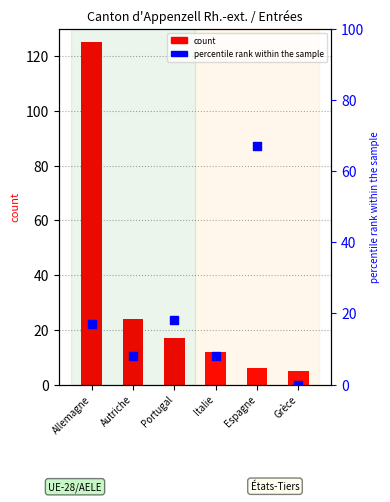

Which series has the largest Y range (max minus min)?

Total